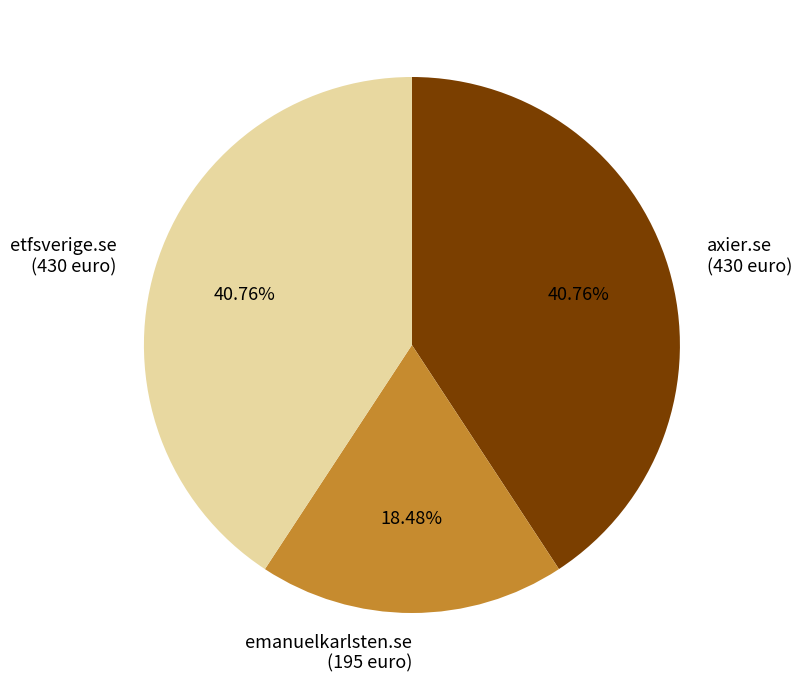

Count the number of slices in the pie.

3